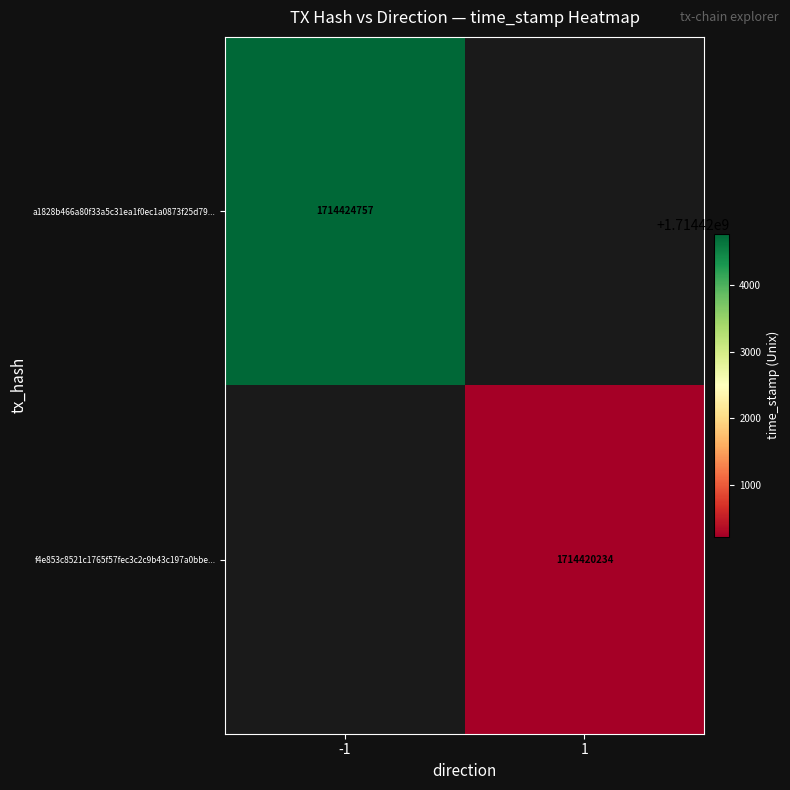

True or false: f4e853c8521c1765f57fec3c2c9b43c197a0bbe... has a value of 1714420234 at 1.

True